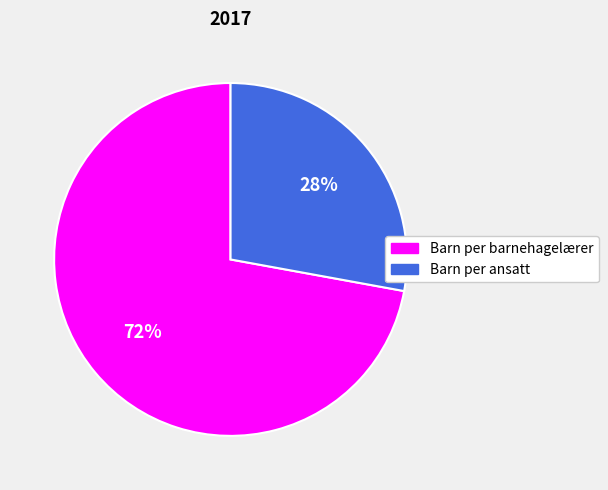

The Barn per ansatt slice represents 28% of the pie. True or false?

True